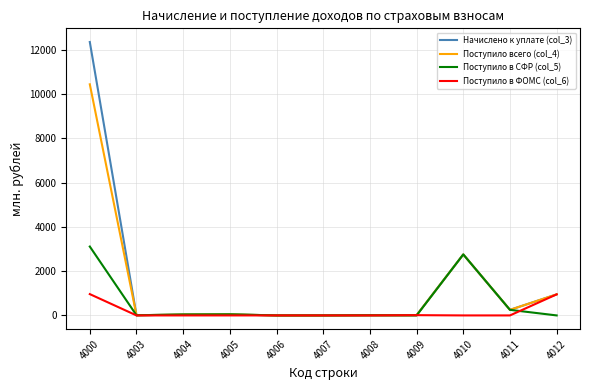

Which series has the largest range (max minus min)?

Начислено к уплате (col_3)